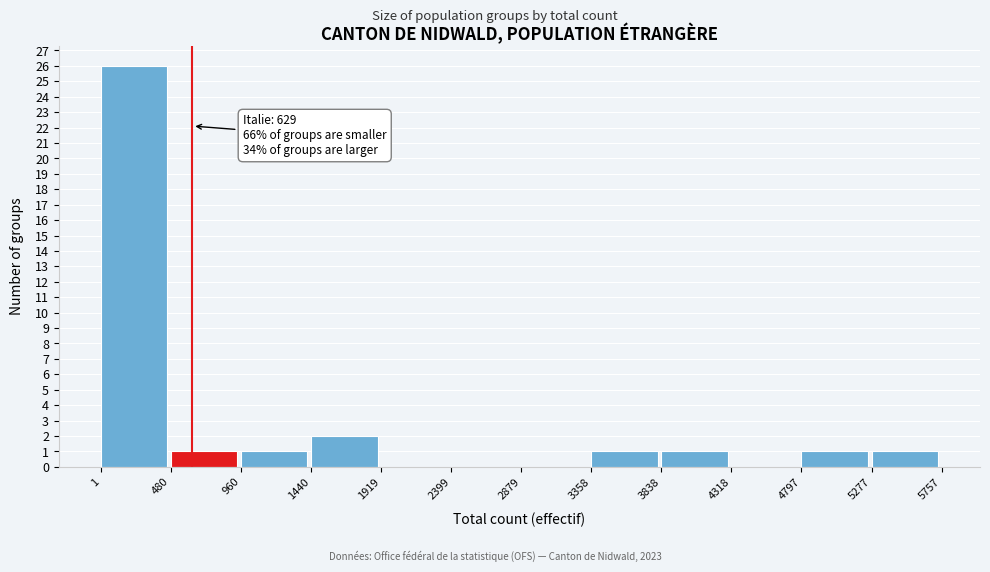

Which range on the x-axis has the tallest bar?

1 to 480